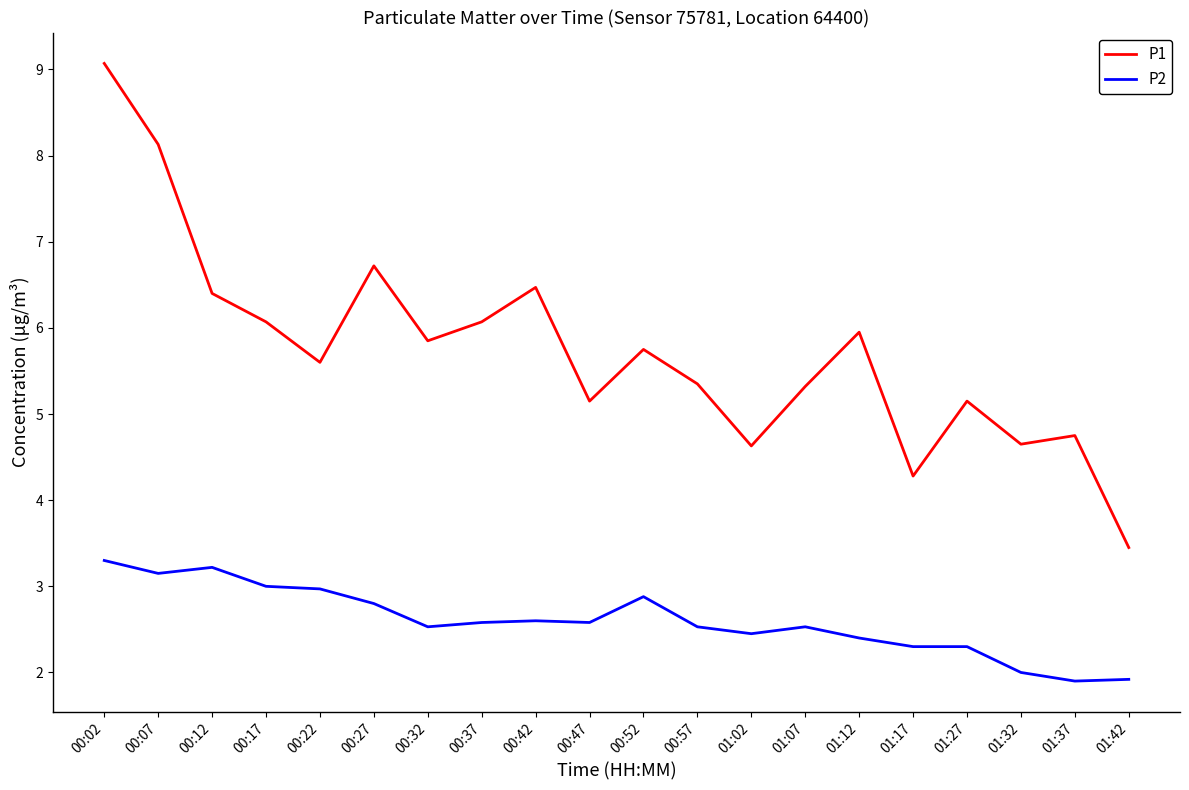

Is it true that P1 equals 5.3 at 00:57?

True